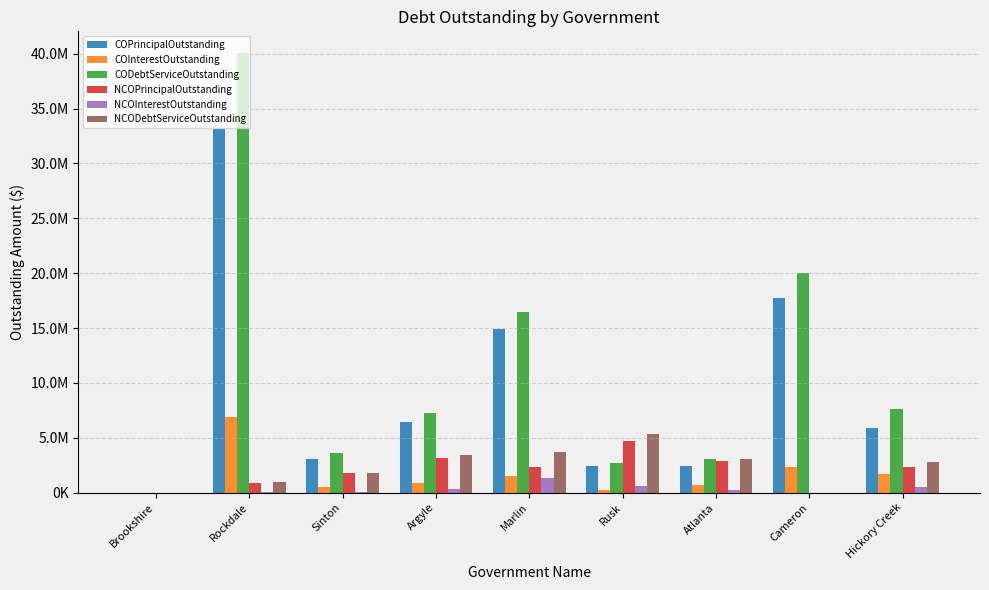

Reading left to right, extract all data points from this chart.

COPrincipalOutstanding: Brookshire=0.0	Rockdale=33185000.0	Sinton=3090000.0	Argyle=6415000.0	Marlin=14940000.0	Rusk=2395000.0	Atlanta=2378000.0	Cameron=17752000.0	Hickory Creek=5925000.0
COInterestOutstanding: Brookshire=0.0	Rockdale=6855130.7	Sinton=536960.6	Argyle=880334.5	Marlin=1546803.0	Rusk=273922.2	Atlanta=647159.0	Cameron=2300961.0	Hickory Creek=1687600.0
CODebtServiceOutstanding: Brookshire=0.0	Rockdale=40040130.7	Sinton=3626960.6	Argyle=7295334.5	Marlin=16486803.0	Rusk=2668922.2	Atlanta=3025159.0	Cameron=20052961.0	Hickory Creek=7612600.0
NCOPrincipalOutstanding: Brookshire=0.0	Rockdale=900000.0	Sinton=1750000.0	Argyle=3145000.0	Marlin=2360000.0	Rusk=4675000.0	Atlanta=2875000.0	Cameron=0.0	Hickory Creek=2330000.0
NCOInterestOutstanding: Brookshire=0.0	Rockdale=23780.3	Sinton=51770.8	Argyle=286060.8	Marlin=1296783.8	Rusk=643203.8	Atlanta=228965.0	Cameron=0.0	Hickory Creek=487150.0
NCODebtServiceOutstanding: Brookshire=0.0	Rockdale=923780.3	Sinton=1801770.8	Argyle=3431060.8	Marlin=3656783.8	Rusk=5318203.8	Atlanta=3103965.0	Cameron=0.0	Hickory Creek=2817150.0